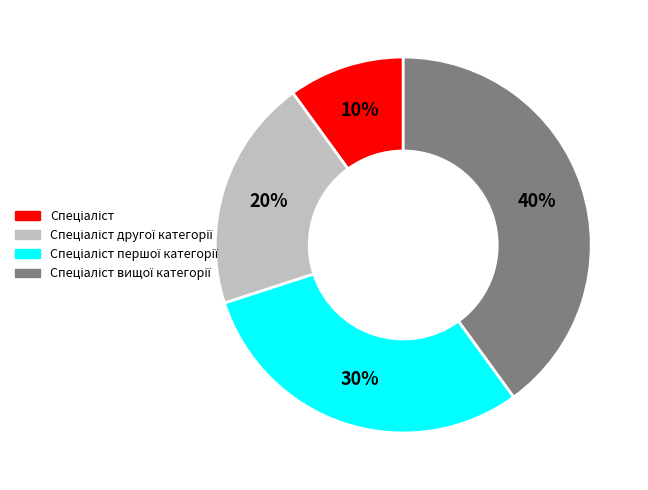

How many segments does this pie chart have?

4